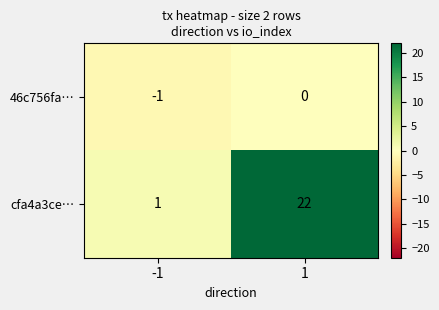

Reading right to left, what are all the values shown in this chart?

46c756fa…: 0	-1
cfa4a3ce…: 22	1